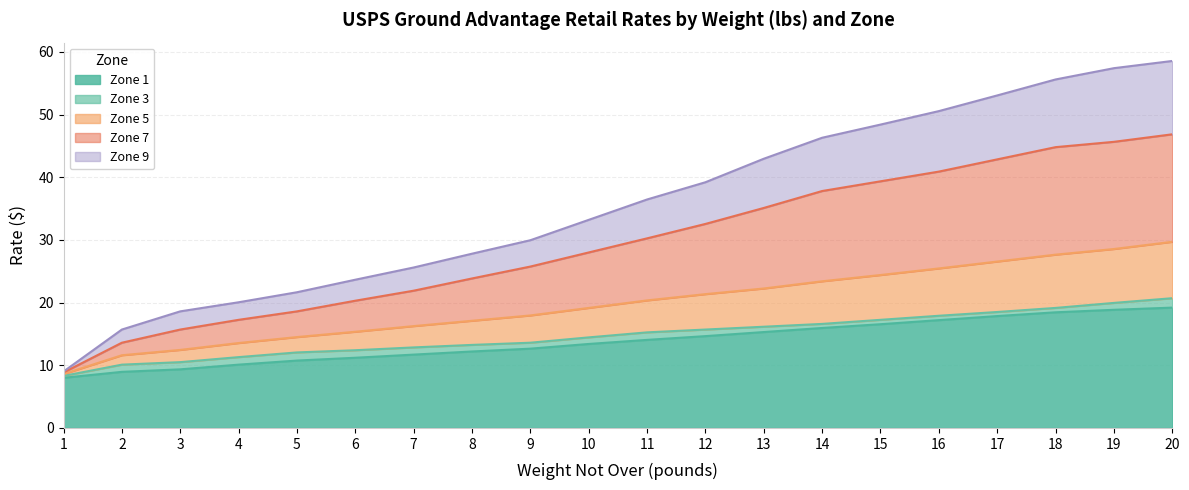

Is it true that Zone 5 equals 27.6 at 18?

True